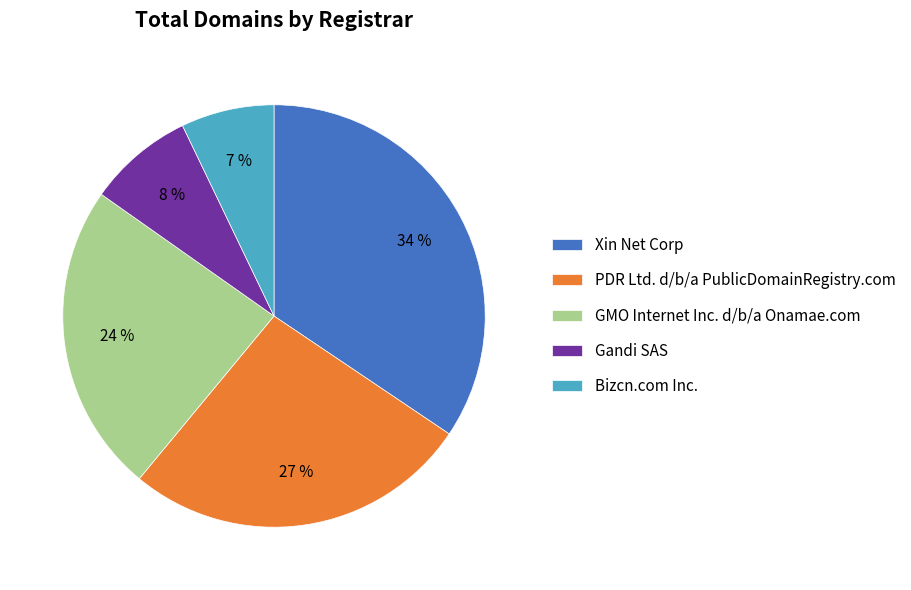

Which slice is the smallest?

Bizcn.com Inc.